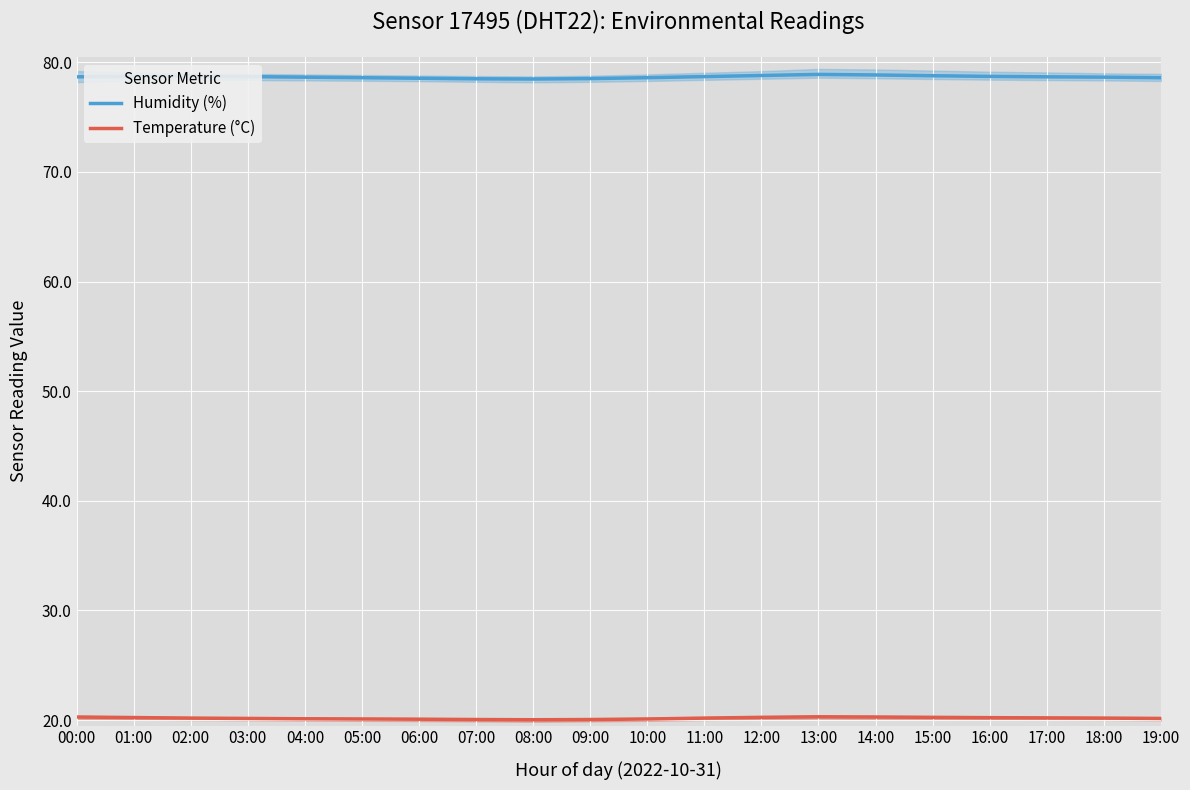

The value of Humidity (%) at 04:00 is 54.8. True or false?

False